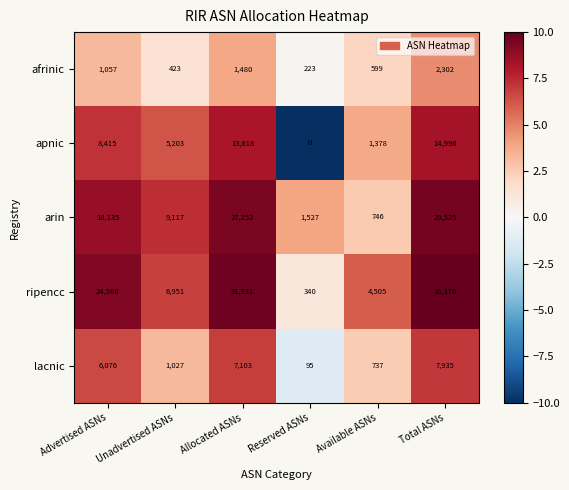

What is the highest value of the arin series?

29525